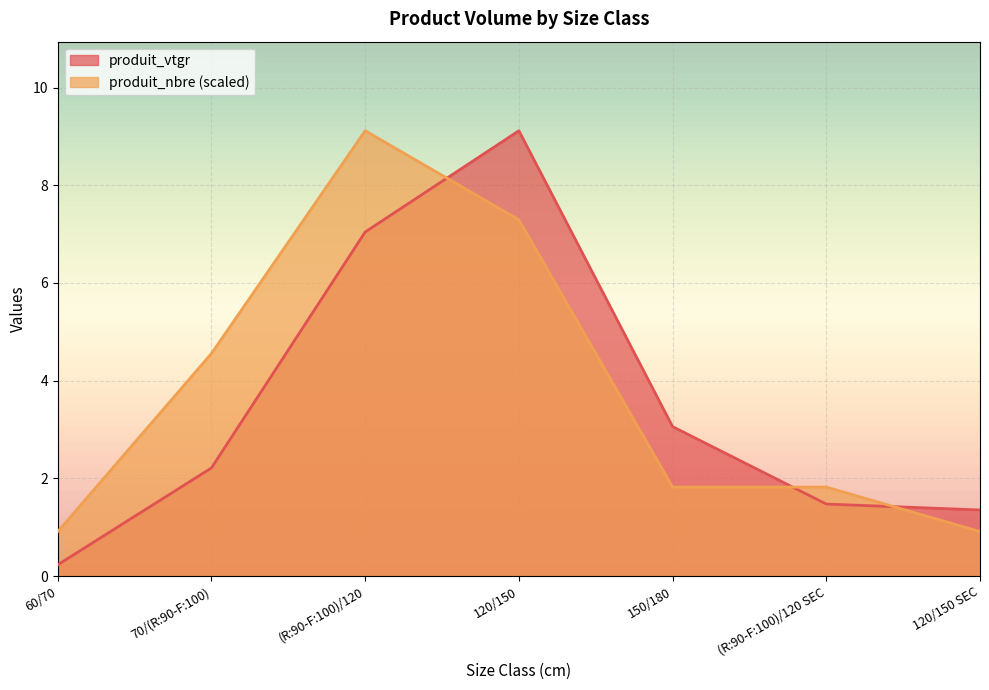

True or false: produit_nbre and produit_vtgr cross at least once.

True